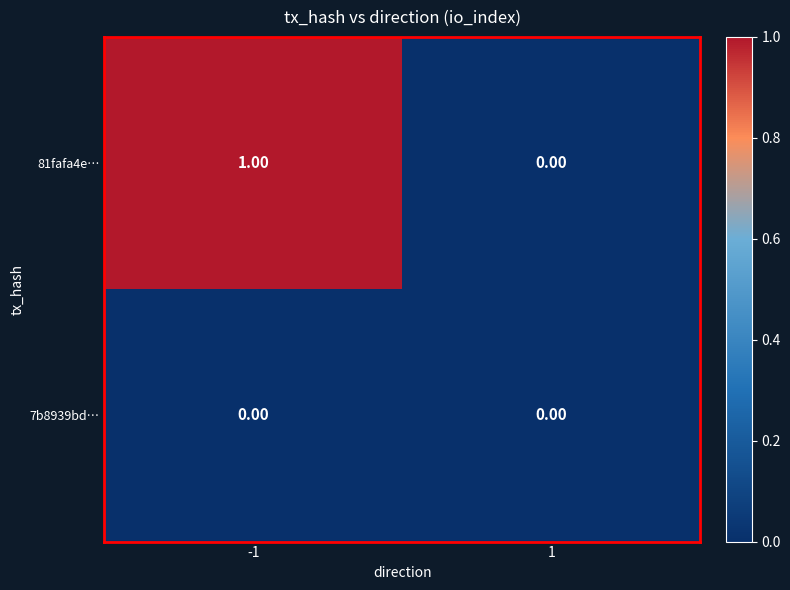

Rank the series by their average value, from highest to lowest.

81fafa4e…, 7b8939bd…